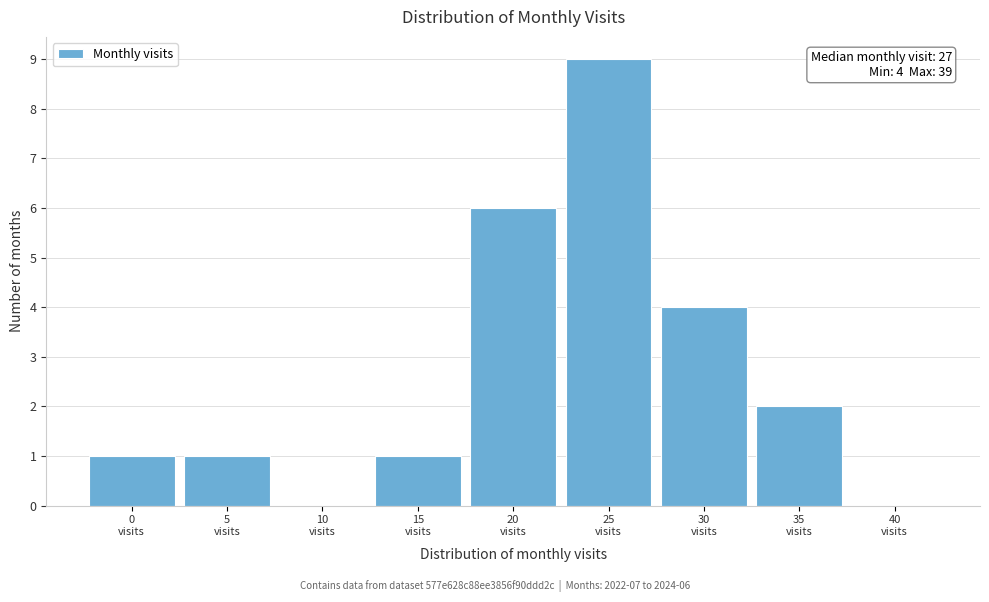

What is the maximum value shown in the chart?

9